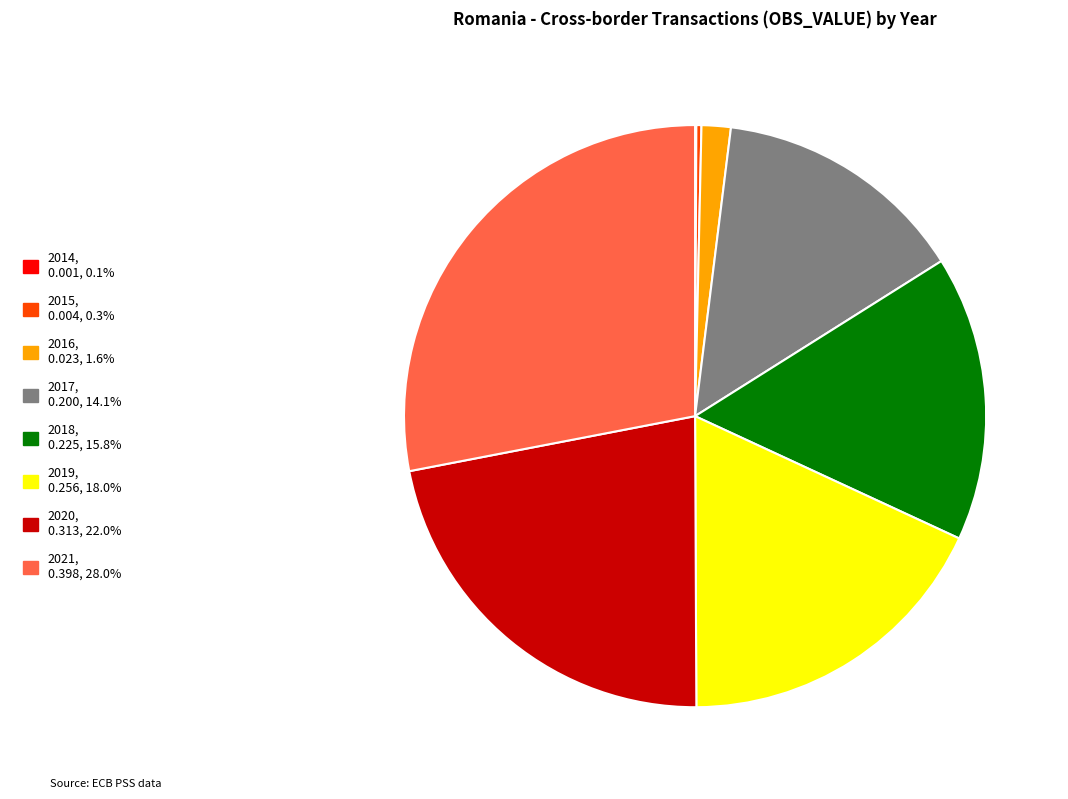

Which slice is the largest?

2021